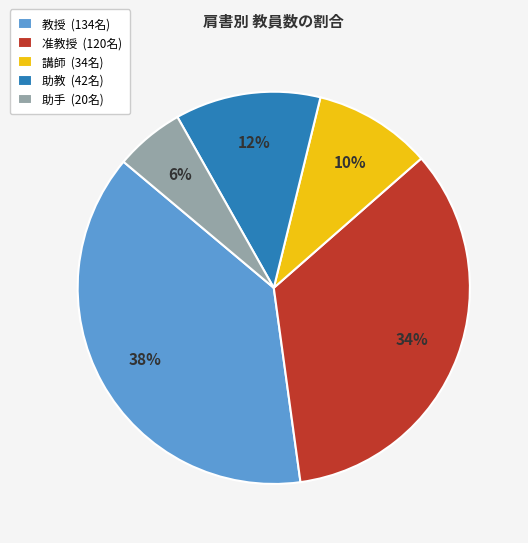

What is the ratio of the value at 教授 to the value at 助教?

3.2